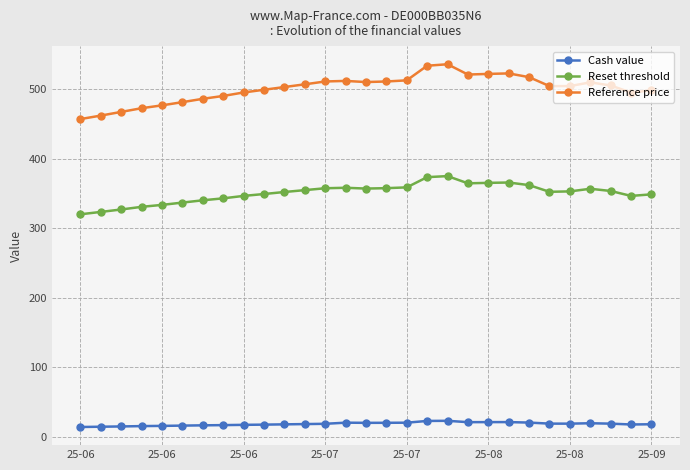

How many lines are shown in the chart?

3